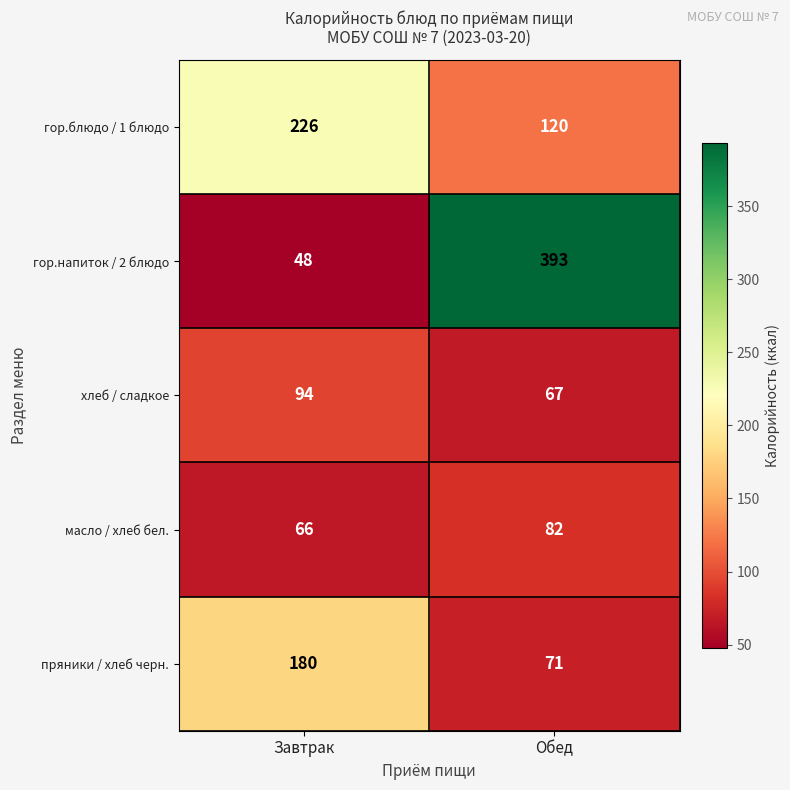

The гор.блюдо / 1 блюдо series shows 124 at Завтрак. True or false?

False